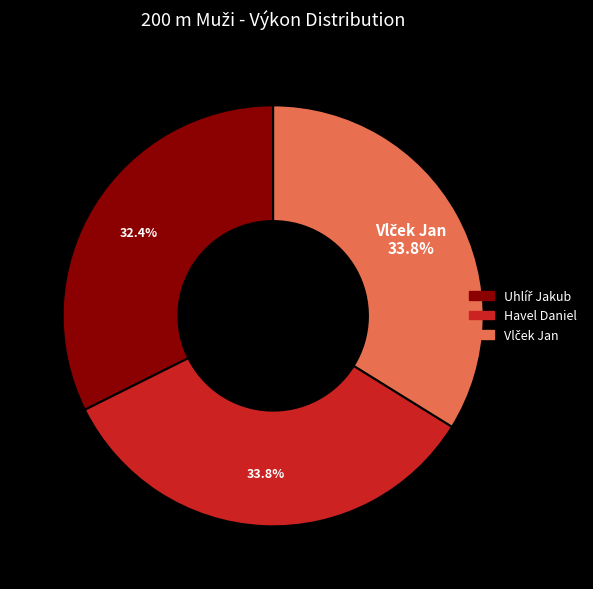

Is there any slice that represents more than half of the pie?

No